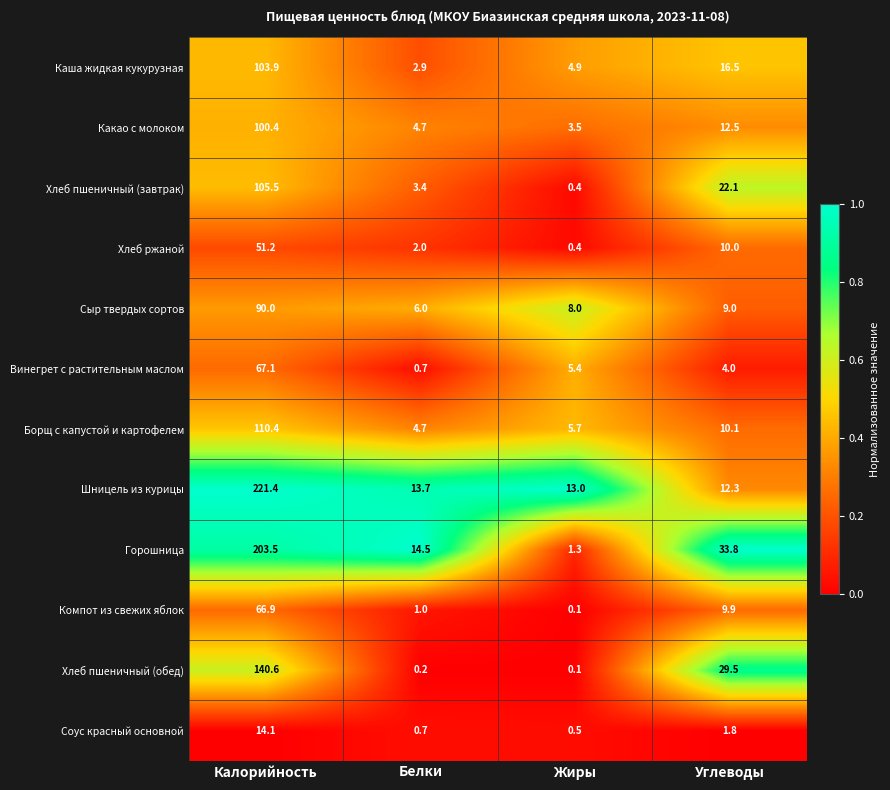

Which label corresponds to the largest value in the chart?

Калорийность